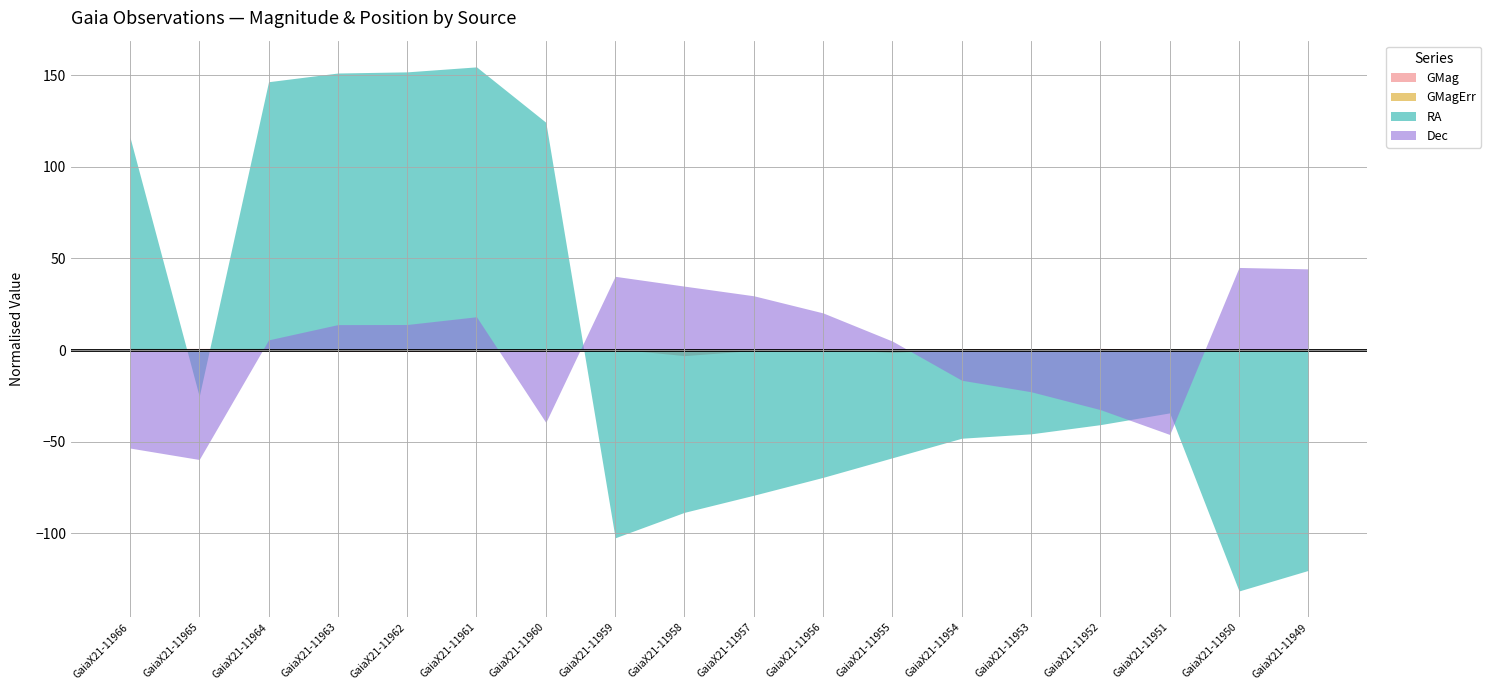

In GMag, how many points are lower than both neighbors (excluding endpoints)?

5